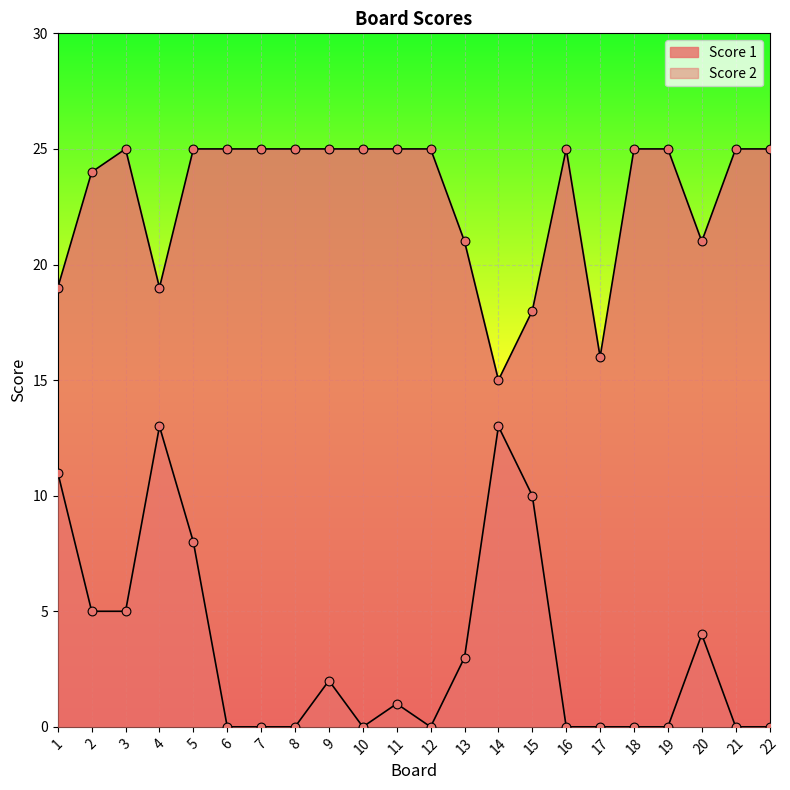

Is the value of Score 2 at 6 greater than the value of Score 1 at 13?

No